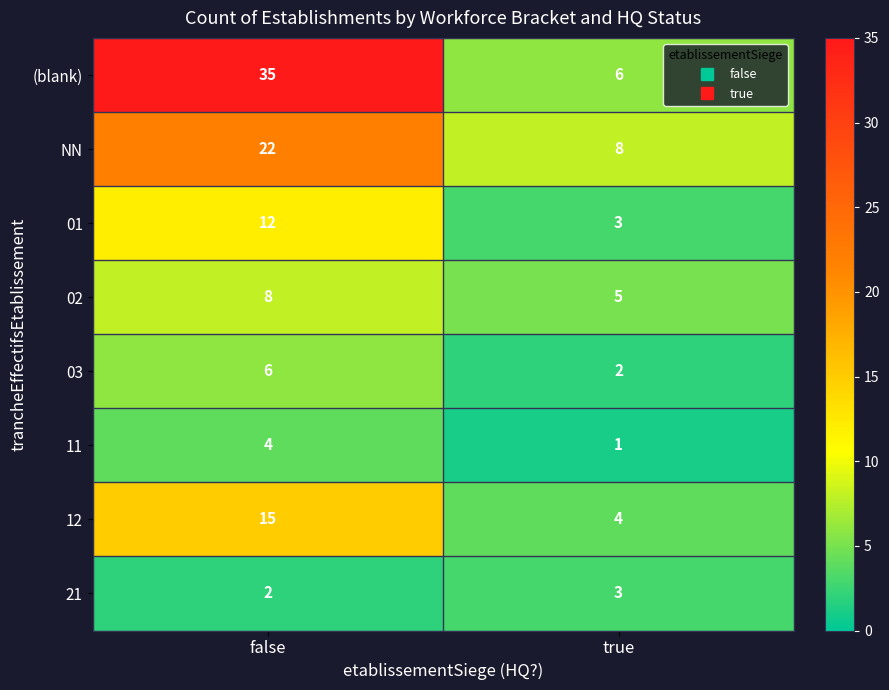

Which series has the largest total across all categories?

(blank)